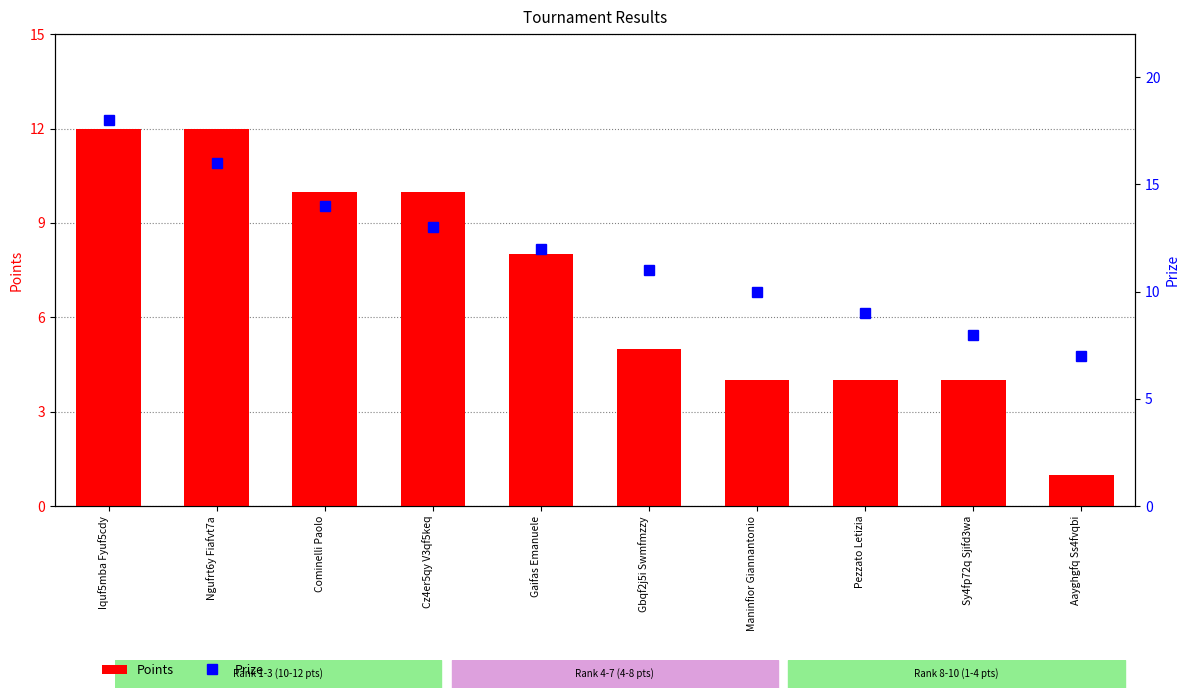

The value of Prize at Cominelli Paolo is 14. True or false?

True